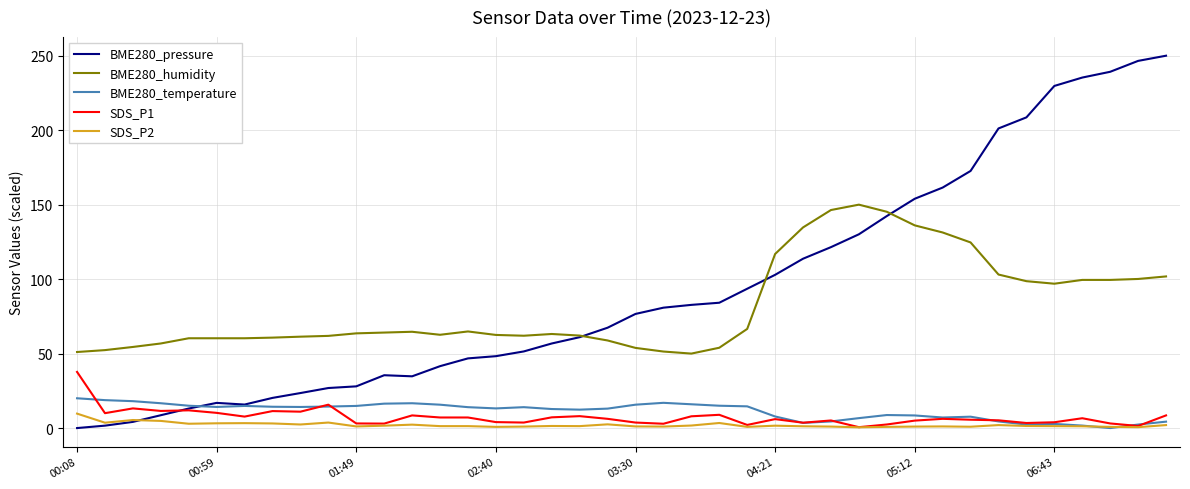

True or false: SDS_P1 has more than 2 points higher than both neighbors.

True